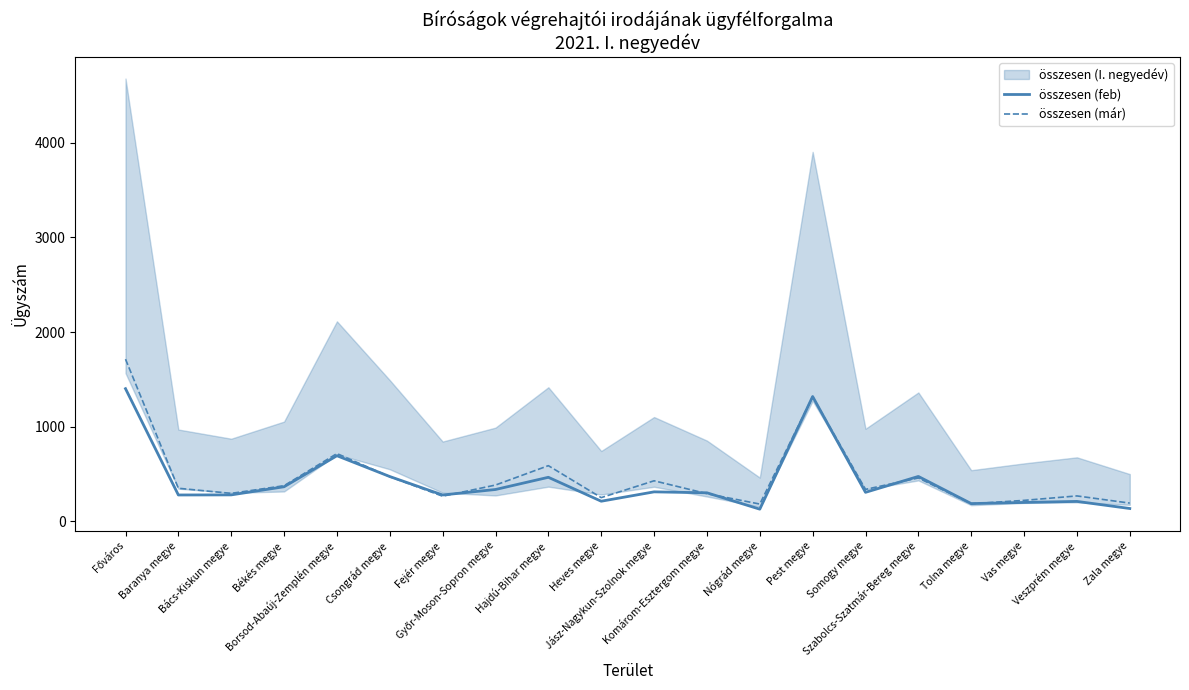

In összesen (feb), how many points are higher than both neighbors (excluding endpoints)?

6